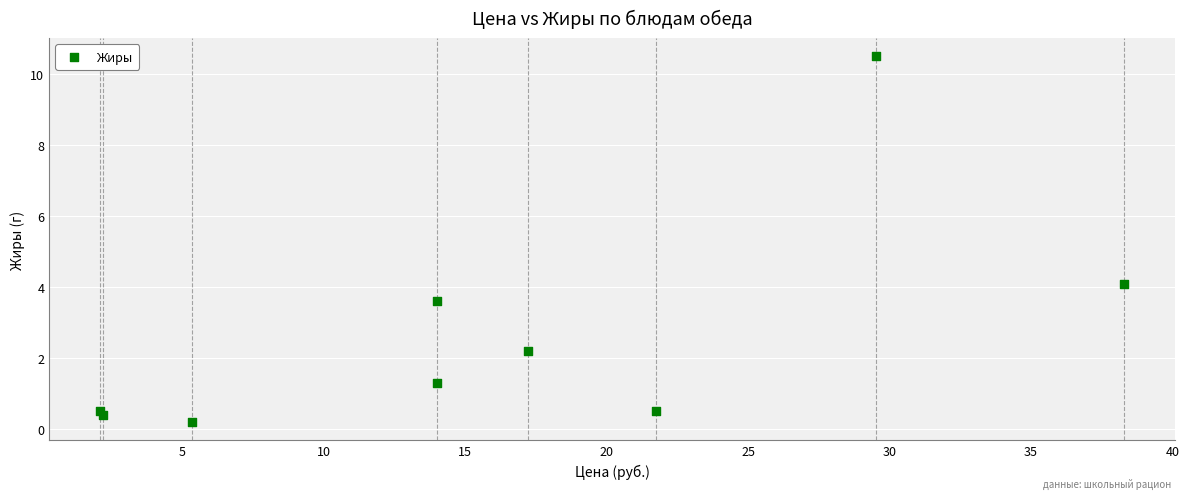

What Y value in the scatter plot is closest to 5?

4.1